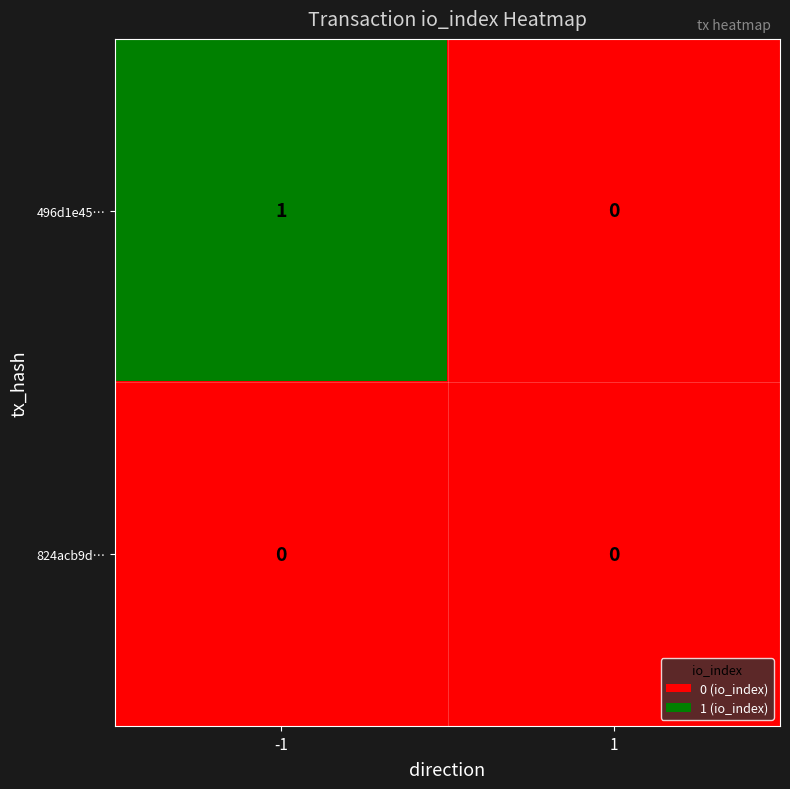

Reading left to right, what are all the values shown in this chart?

496d1e45…: -1=1	1=0
824acb9d…: -1=0	1=0